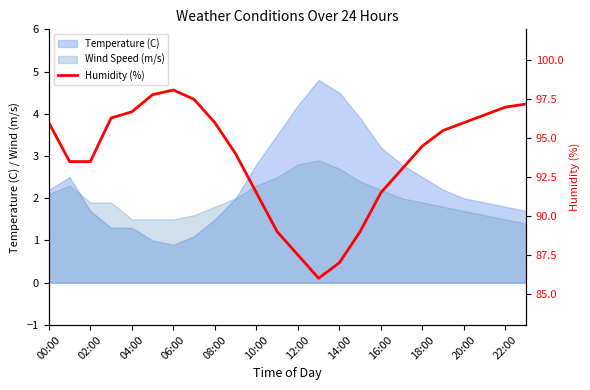

Which has a higher value, 02:00 or 21?

21